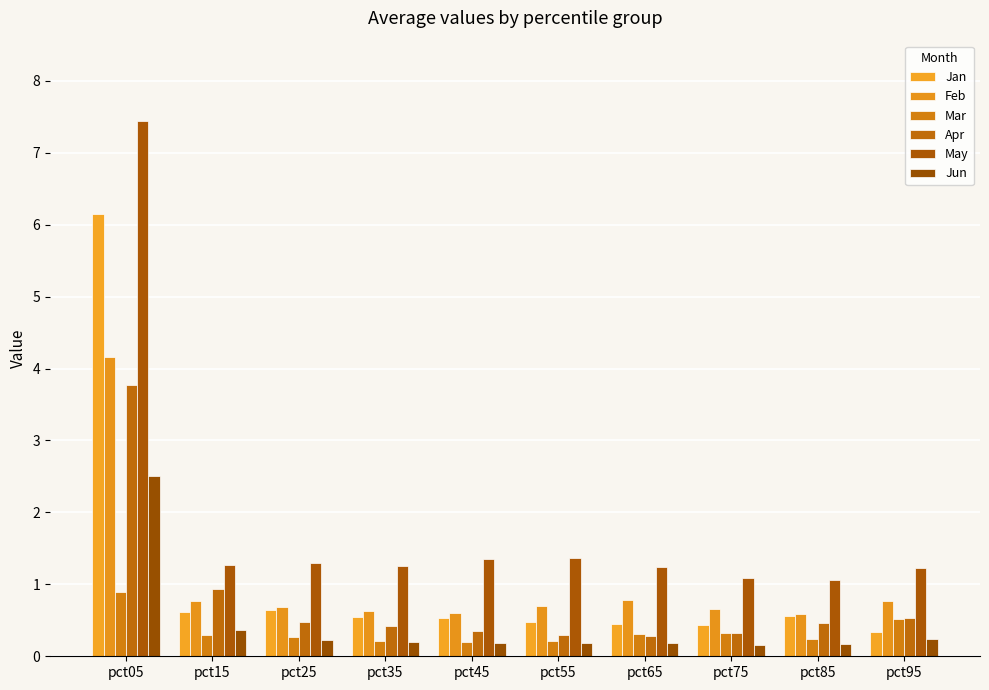

Rank the categories by Feb value from highest to lowest.

pct05, pct65, pct95, pct15, pct55, pct25, pct75, pct35, pct45, pct85